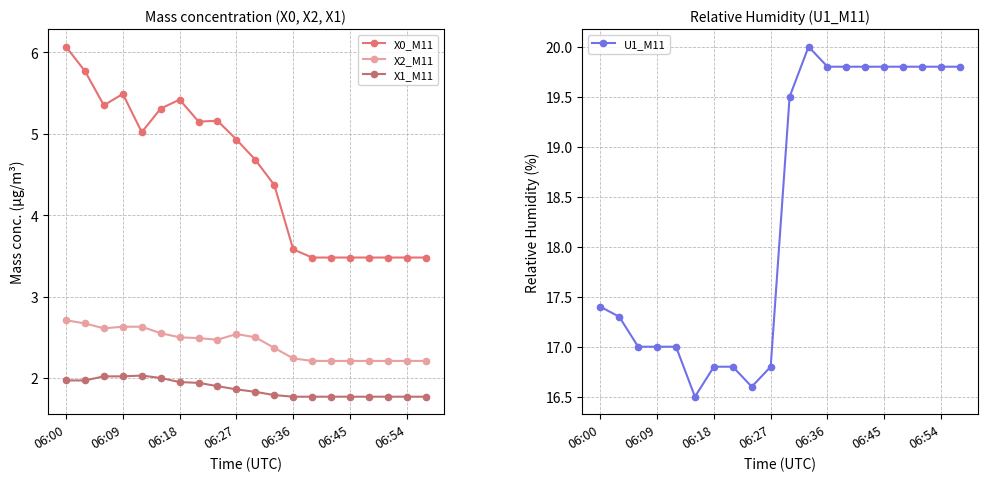

The X1_M11 series shows 2.0 at 06:00. True or false?

True